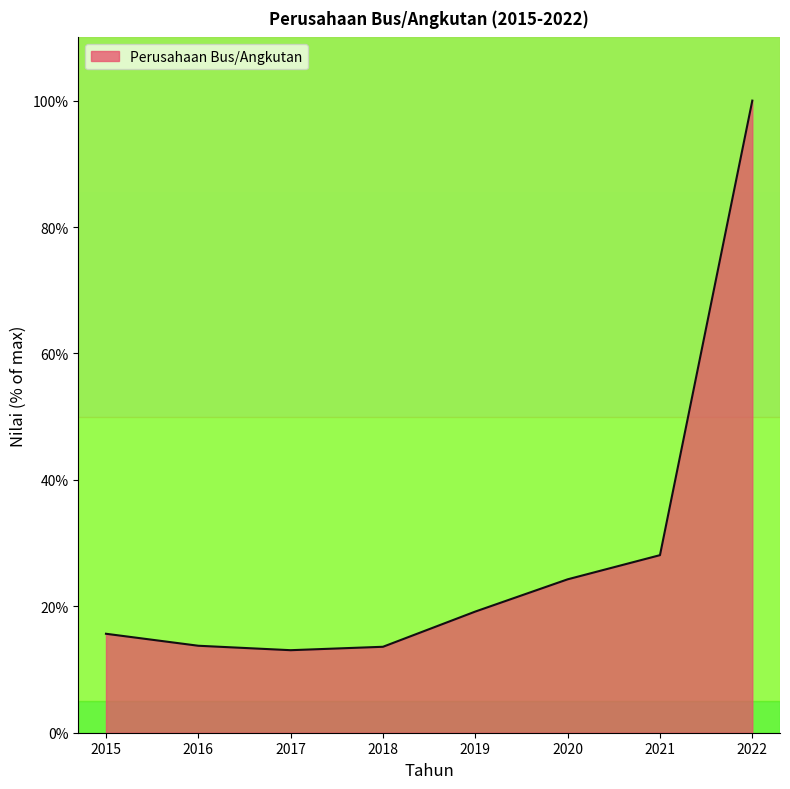

What value does the data have at 2015?

15.7